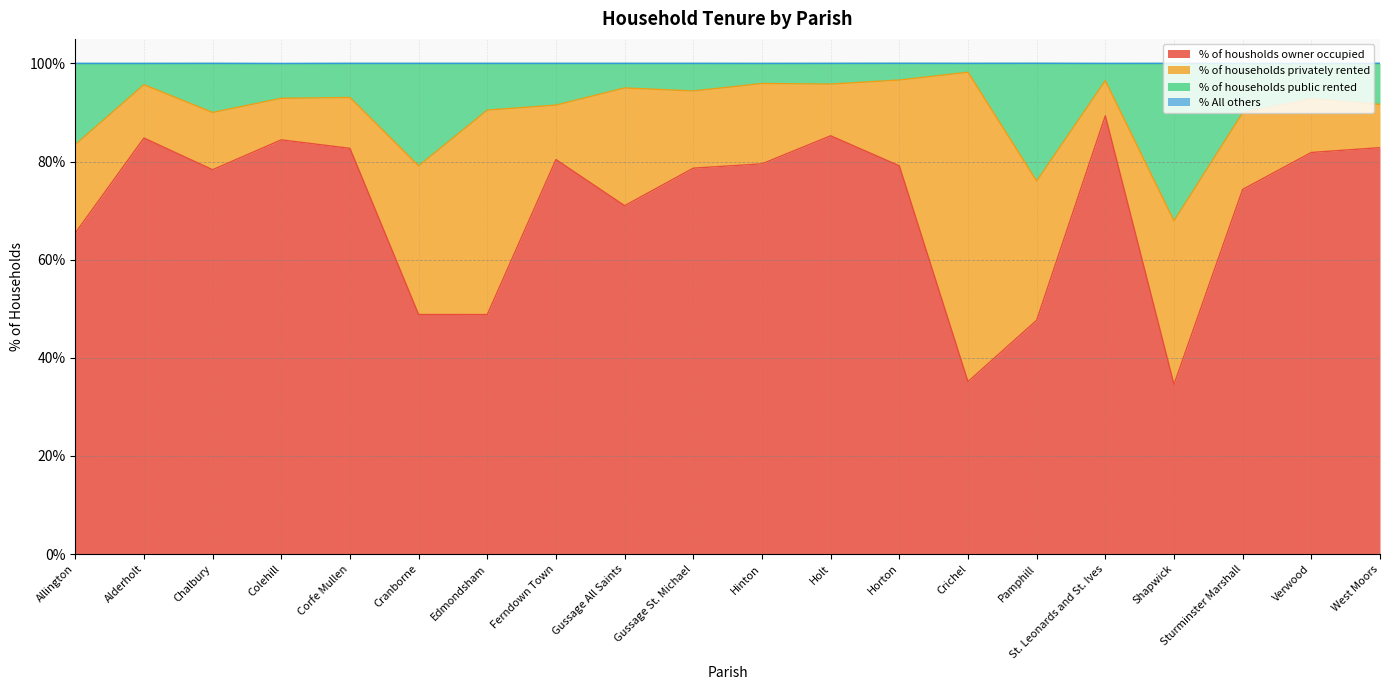

What is the maximum value for % of housholds owner occupied?

89.3